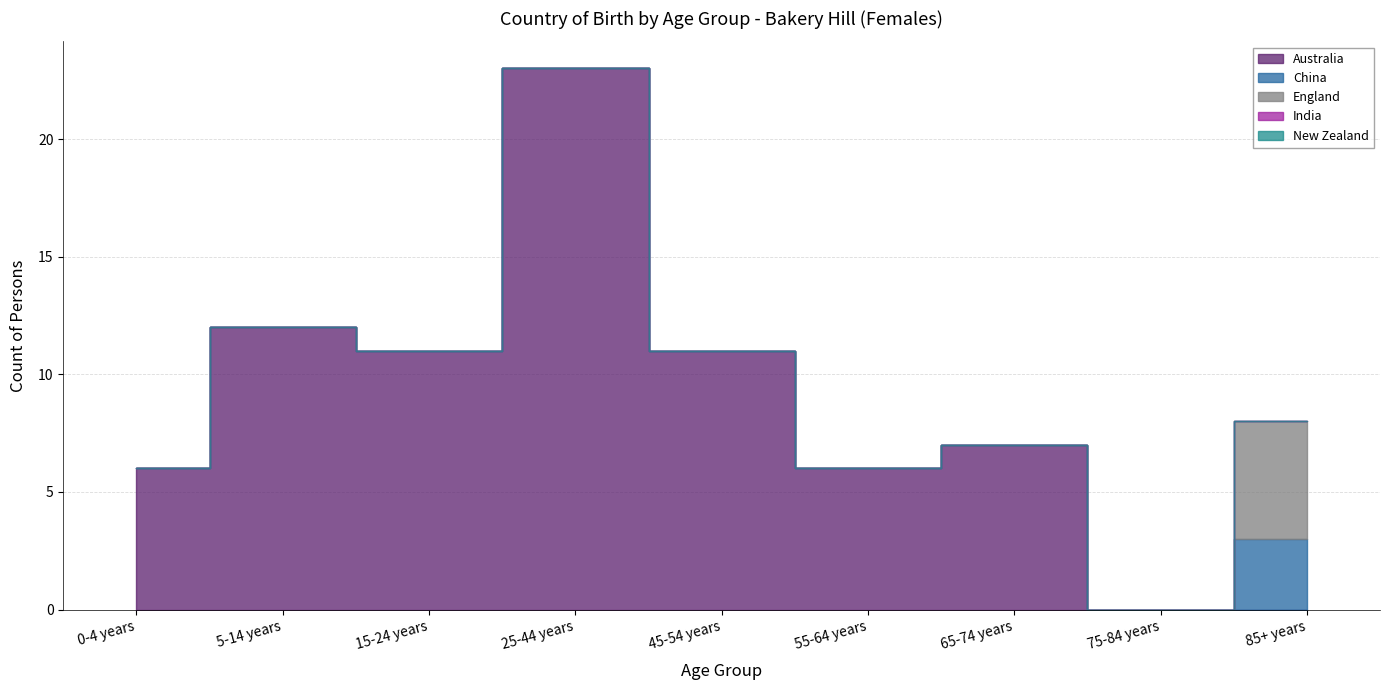

At how many categories does at least one series exceed 2?

8